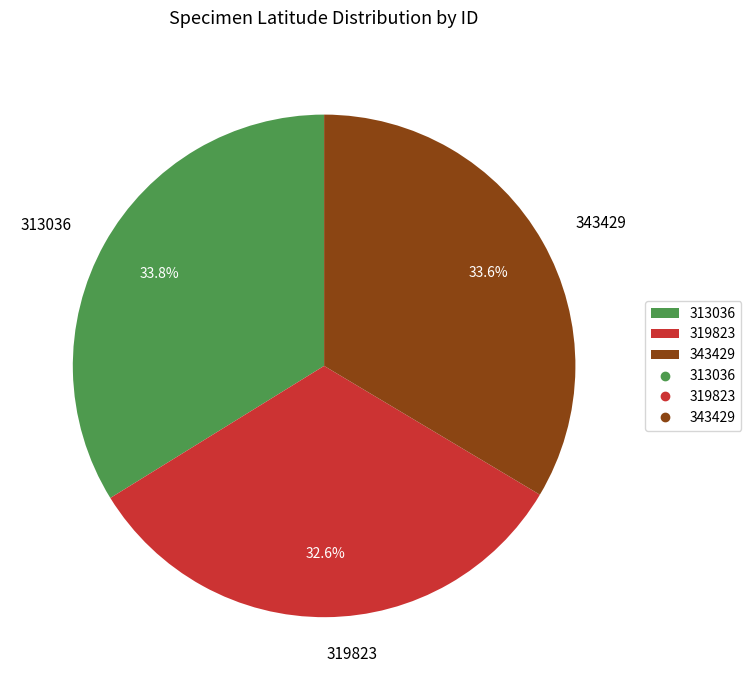

Which category has the smallest portion of the pie?

319823